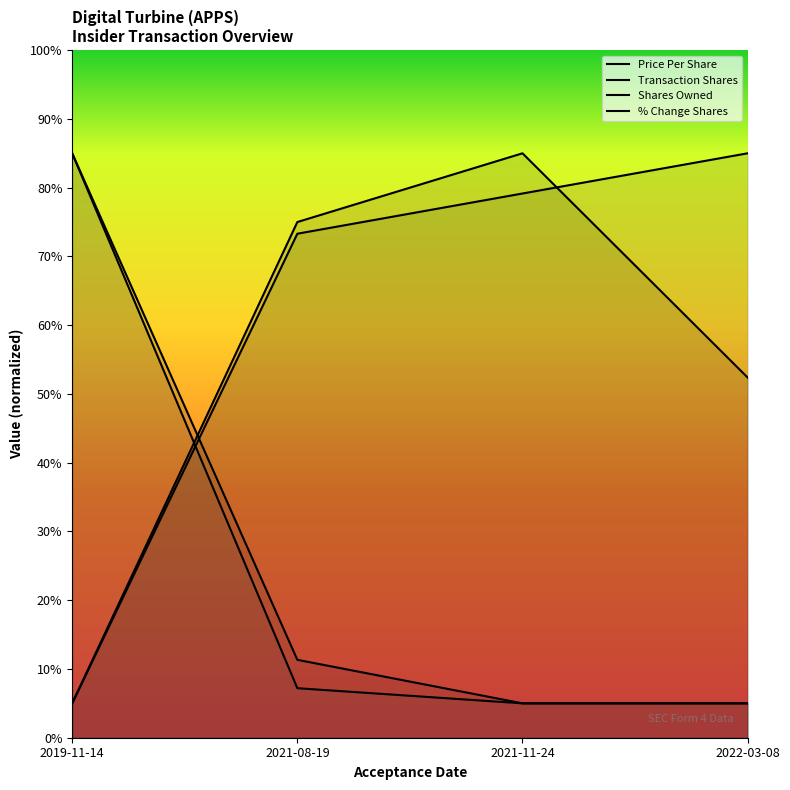

At which label does pctchgSharesOwned reach its minimum?

2019-11-14